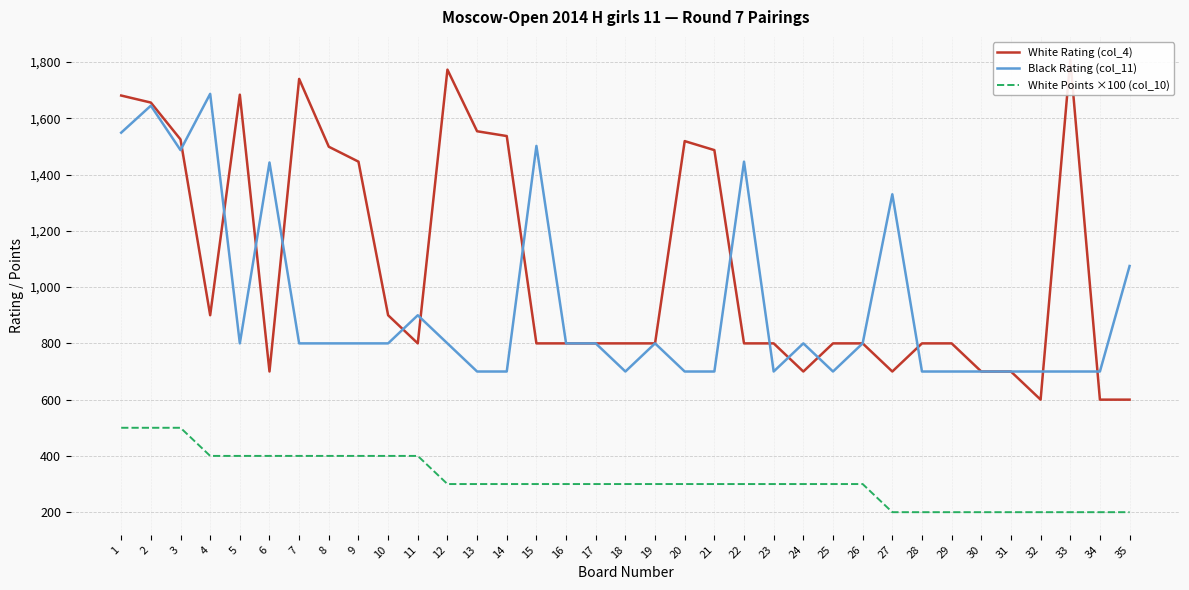

Rank the series by their maximum value, from lowest to highest.

White Points ×100 (col_10), Black Rating (col_11), White Rating (col_4)